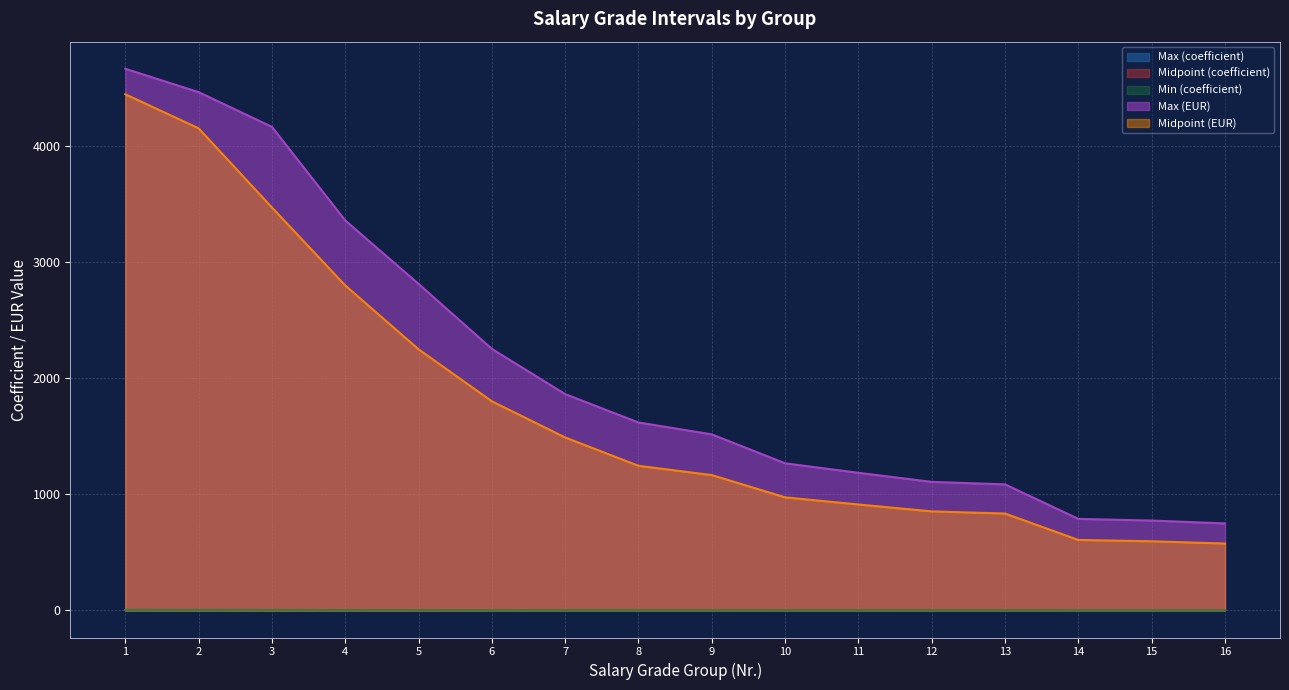

Which label corresponds to the smallest value in the chart?

14